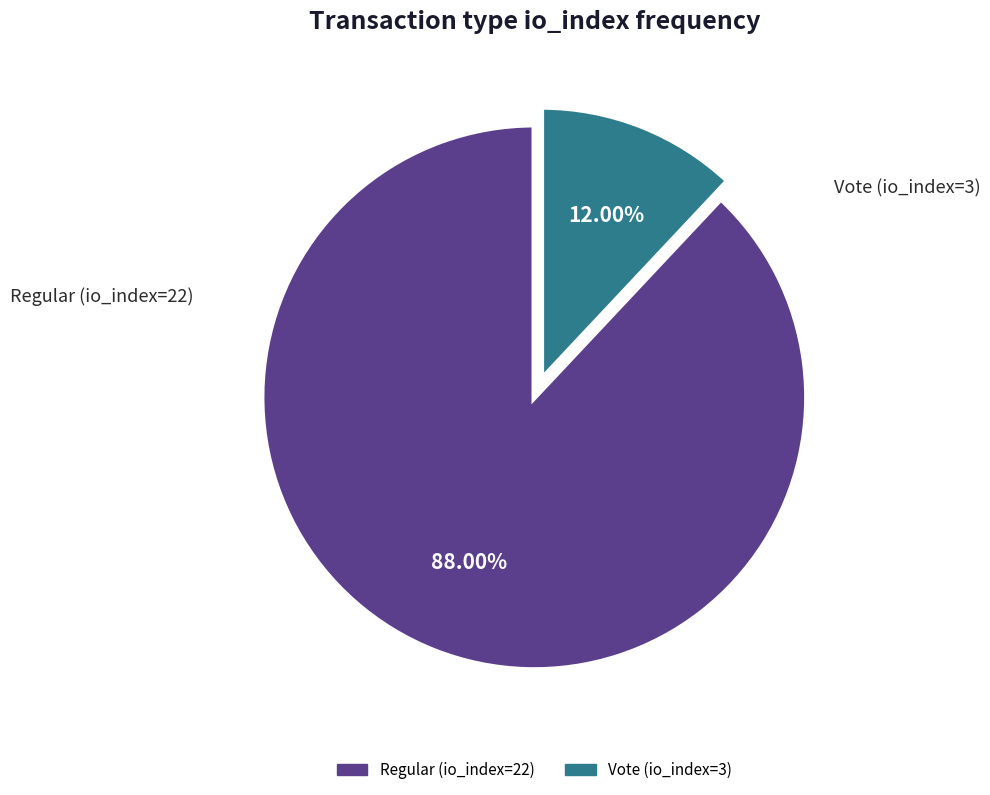

How many slices are in this pie chart?

2